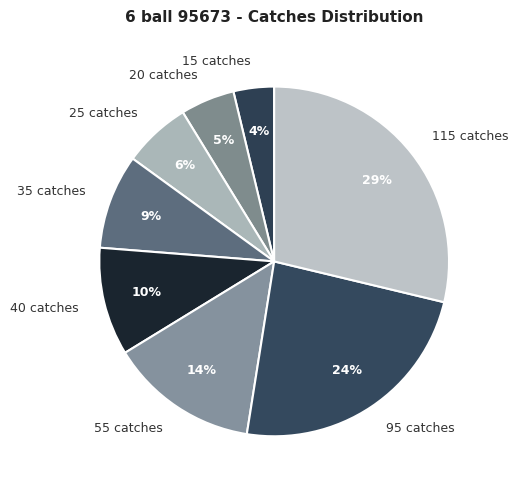

Rank the categories by value from highest to lowest.

115 catches, 95 catches, 55 catches, 40 catches, 35 catches, 25 catches, 20 catches, 15 catches